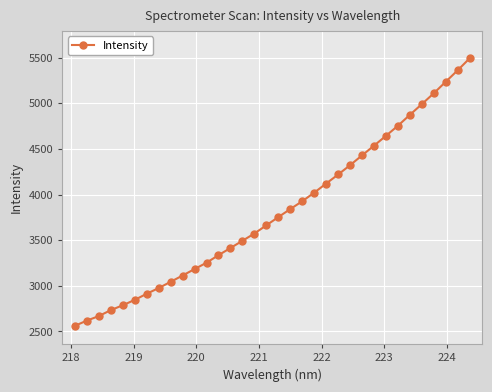

What is the difference between the second highest and minimum values?

2800.0